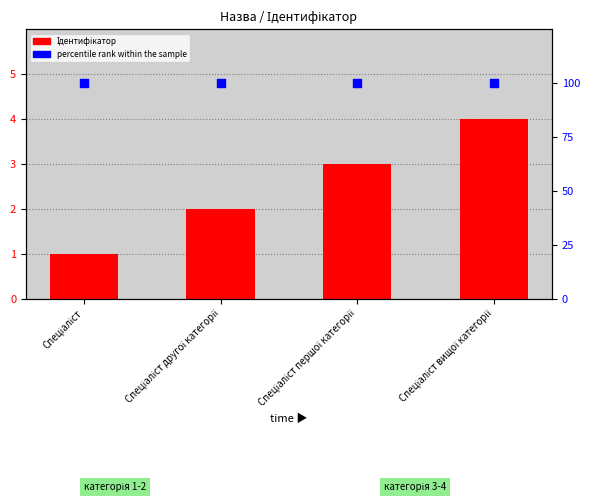

Which series reaches the minimum Y coordinate?

Ідентифікатор